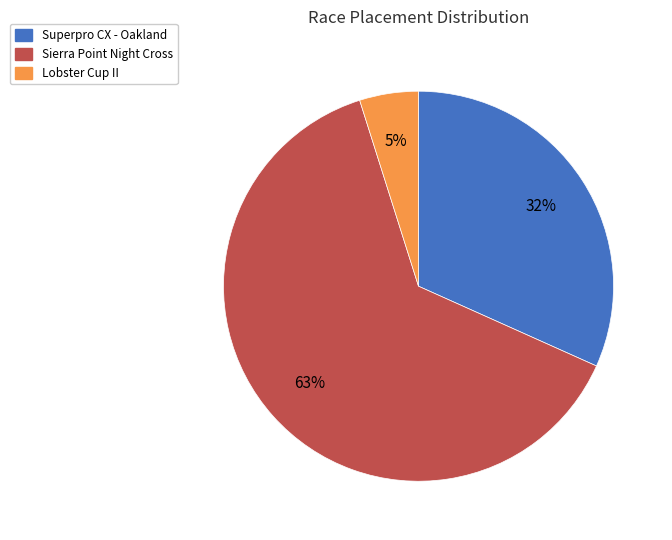

Count the number of slices in the pie.

3